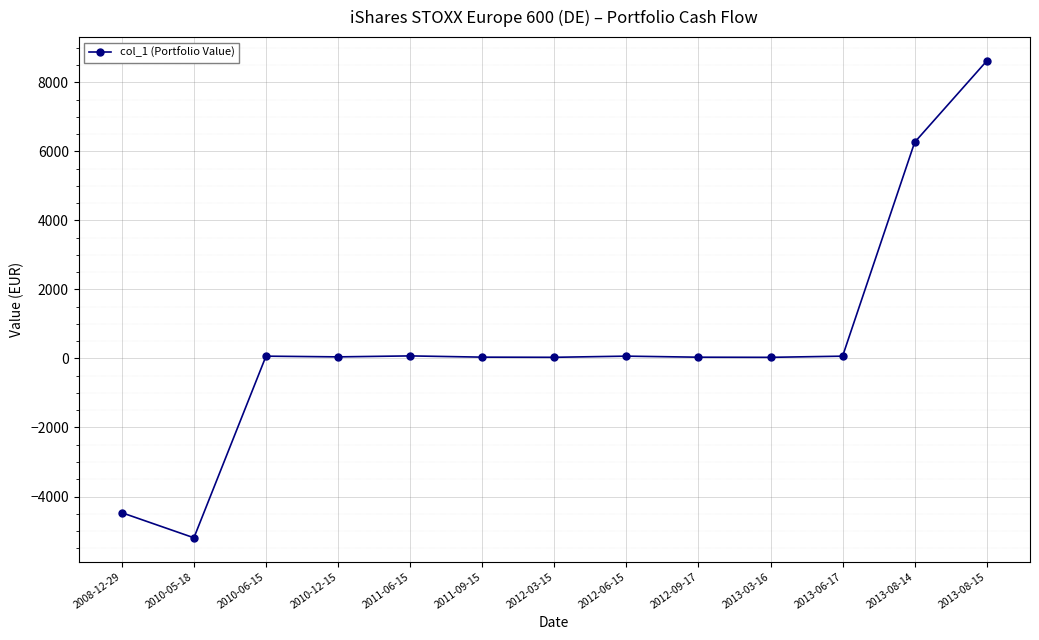

The chart shows a value of -6231.0 at 2008-12-29. True or false?

False